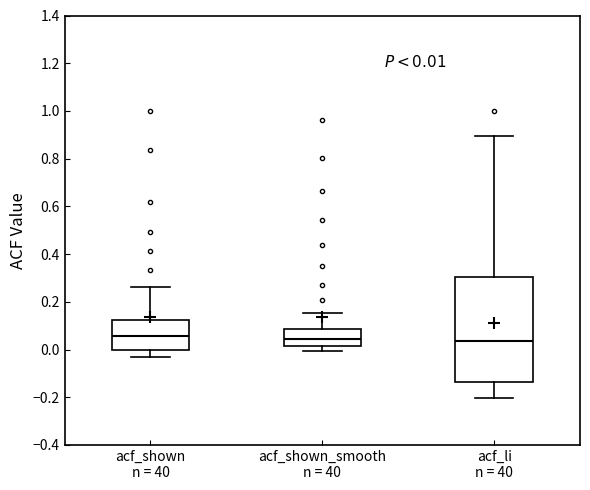

Which box is the tallest, from its lower edge to its upper edge?

acf_li n = 40